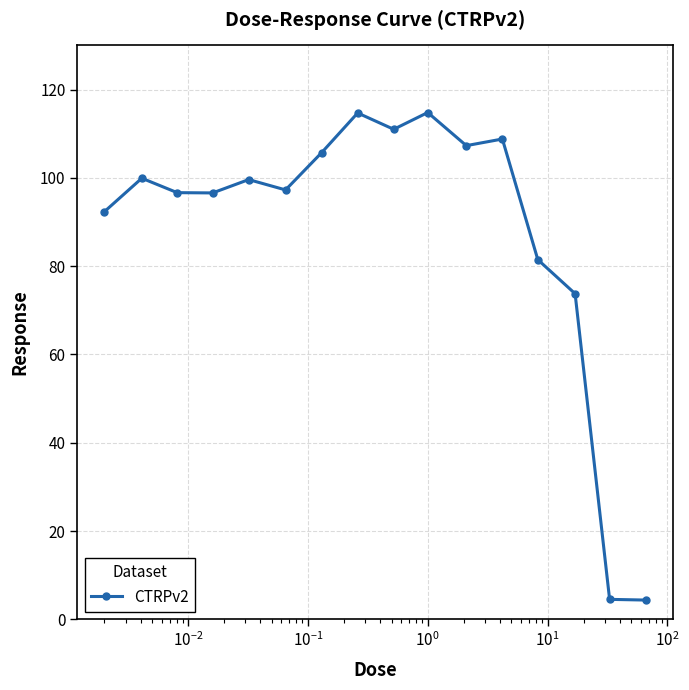

What is the difference between the maximum and minimum values?

110.4